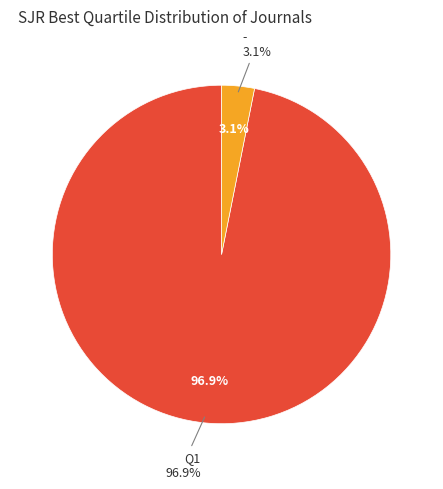

Is there a majority slice in this chart?

Yes